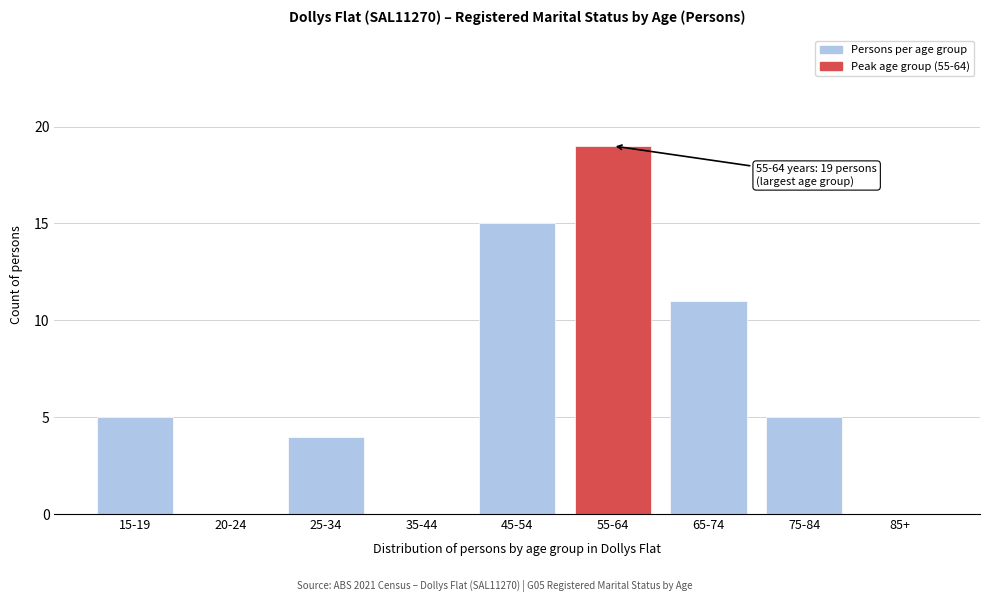

Reading right to left, transcribe all the data shown in this chart.

85+=0	75-84=5	65-74=11	55-64=19	45-54=15	35-44=0	25-34=4	20-24=0	15-19=5